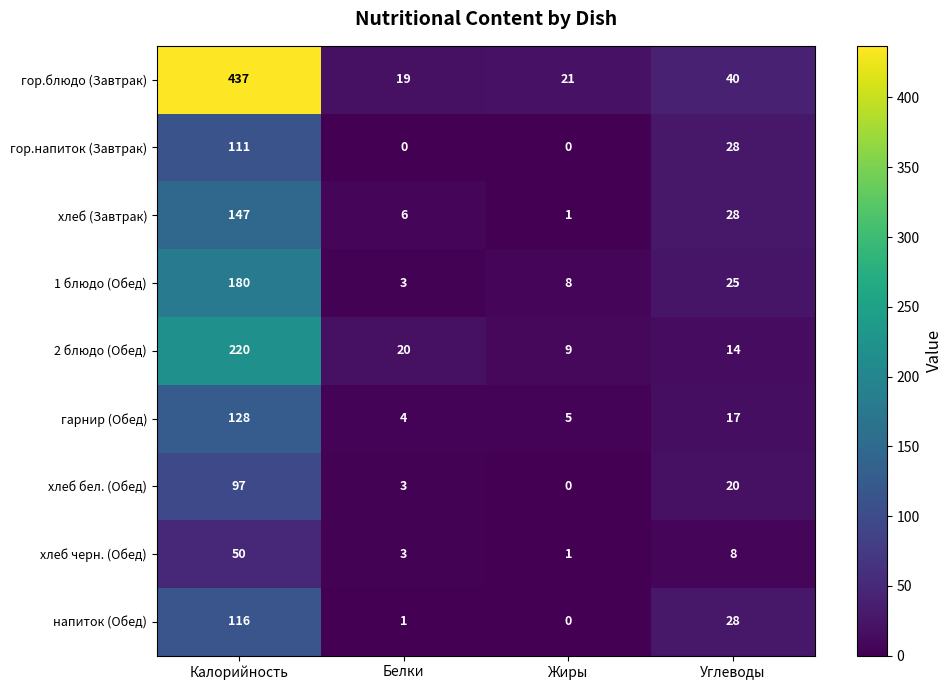

Which series has the largest range (max minus min)?

гор.блюдо (Завтрак)